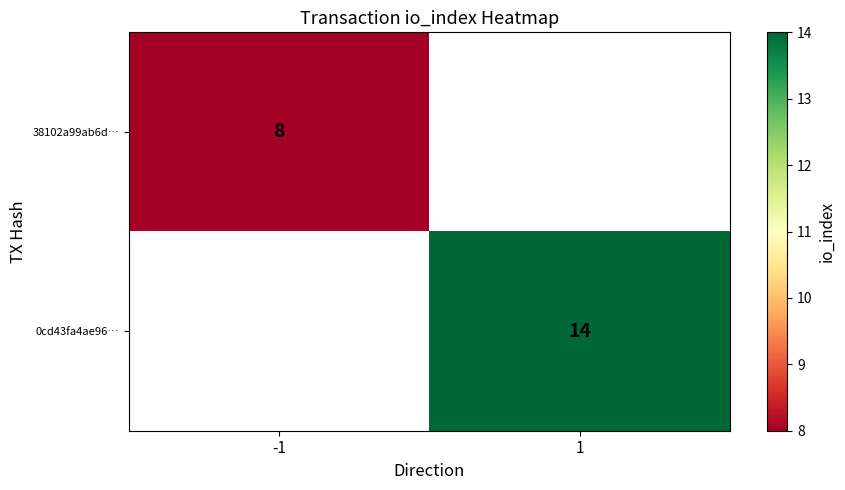

Is the value of 0cd43fa4ae96… at 1 greater than the value of 38102a99ab6d… at -1?

Yes